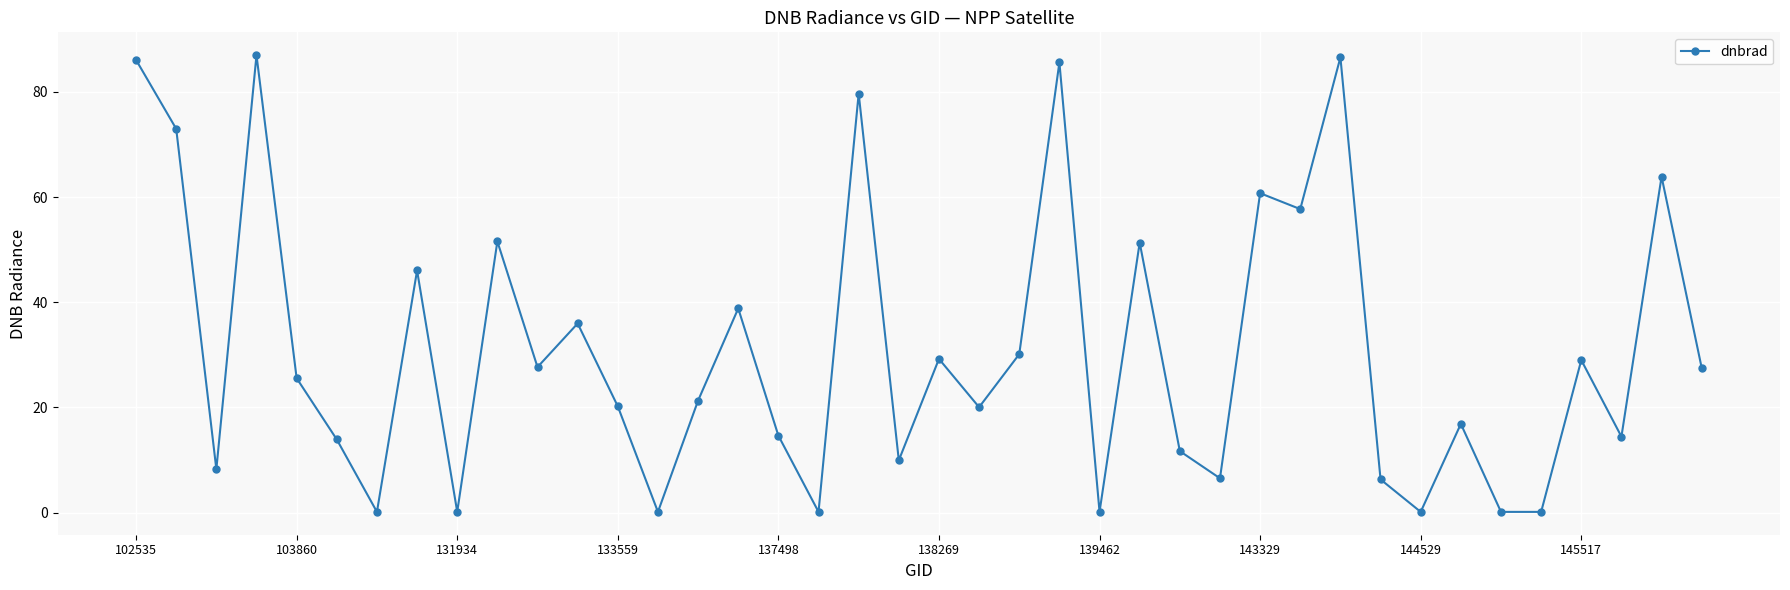

What is the greatest value displayed?

87.0